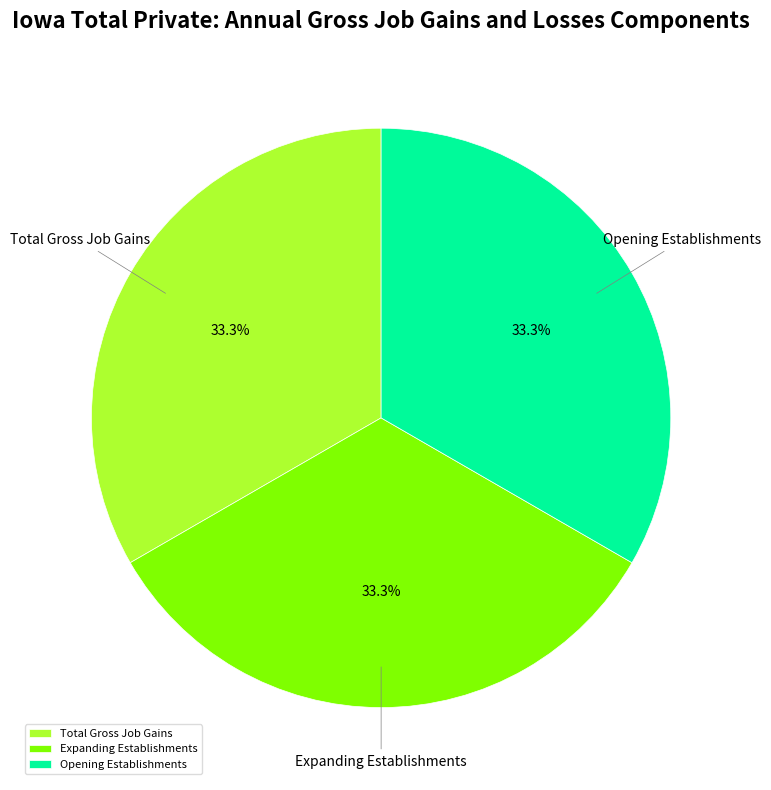

What portion of the pie excludes Opening Establishments?

66.7%